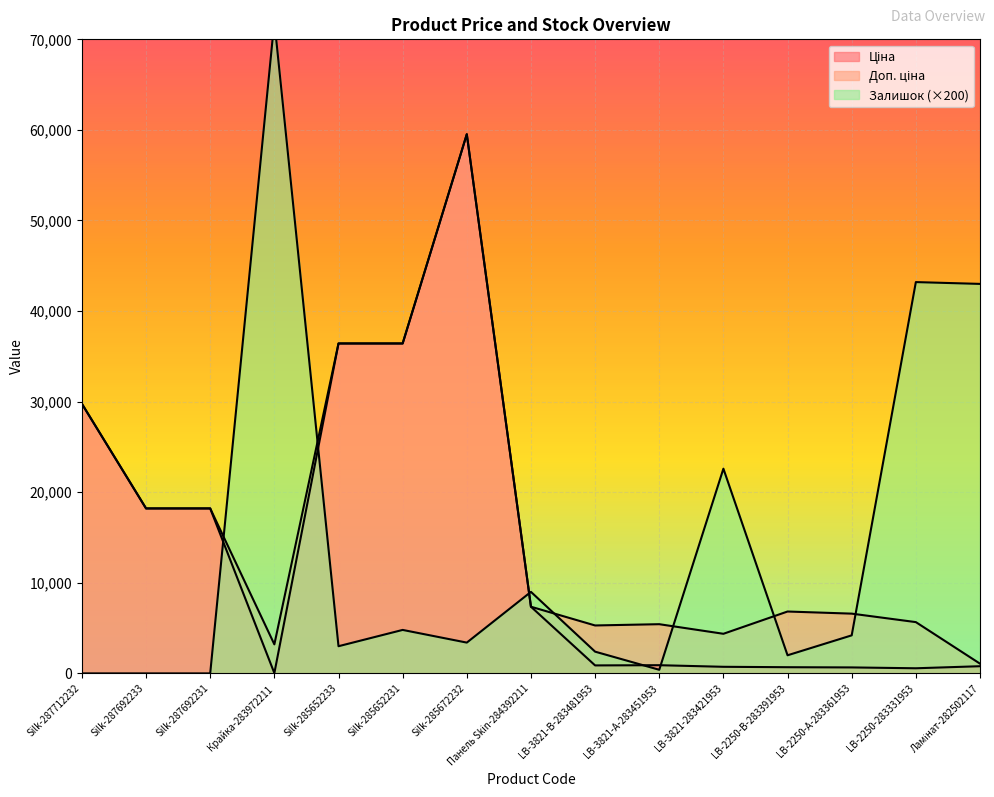

What are all the series names shown in the legend?

Ціна, Доп. ціна, Залишок